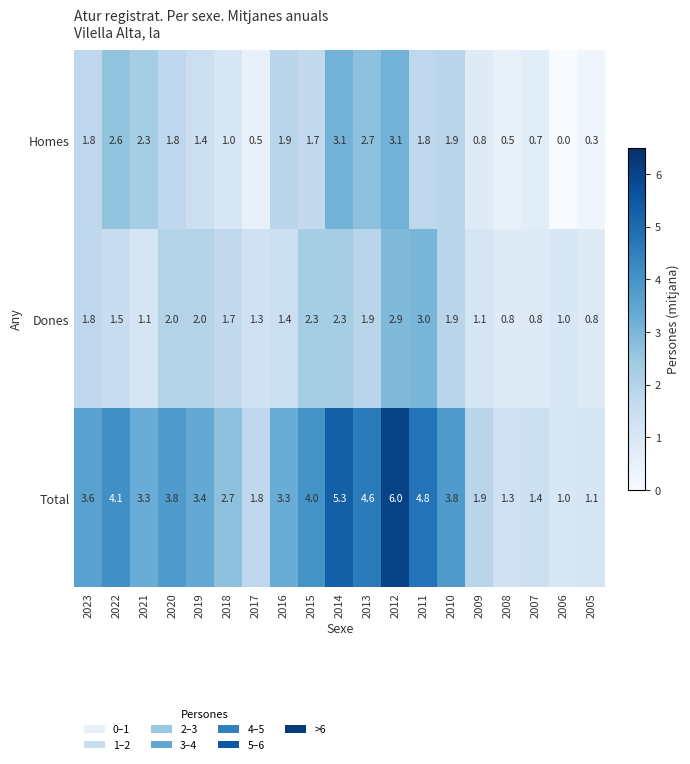

What is the spread (max minus min) of values at 2019?

2.0